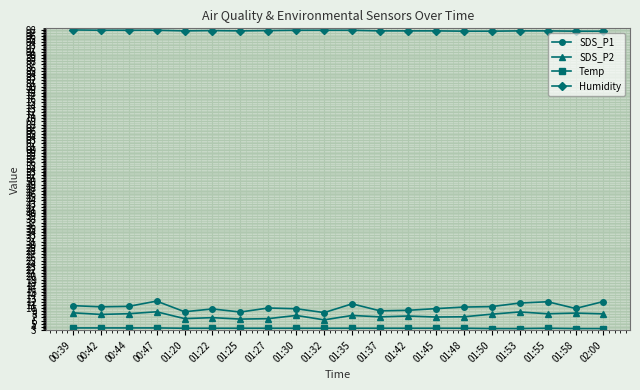

The value of SDS_P1 at 01:35 is 15.8. True or false?

False